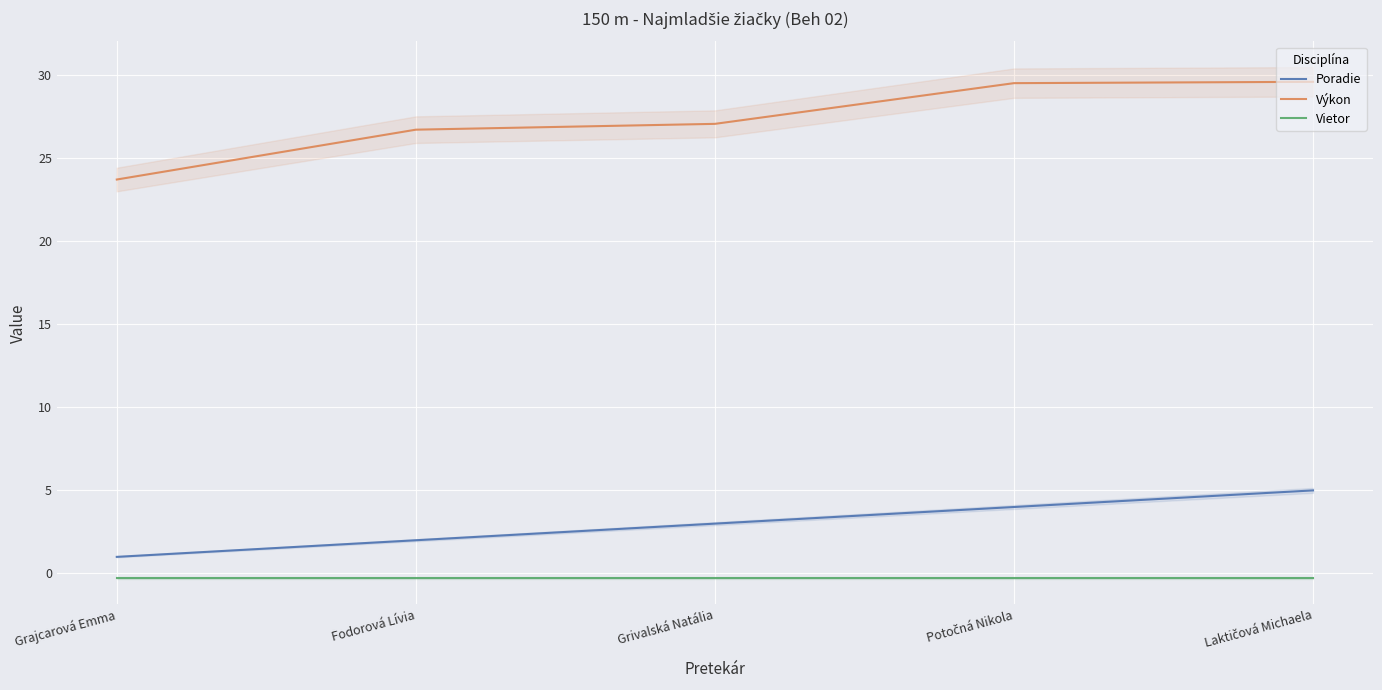

True or false: Výkon and Vietor intersect in this chart.

False